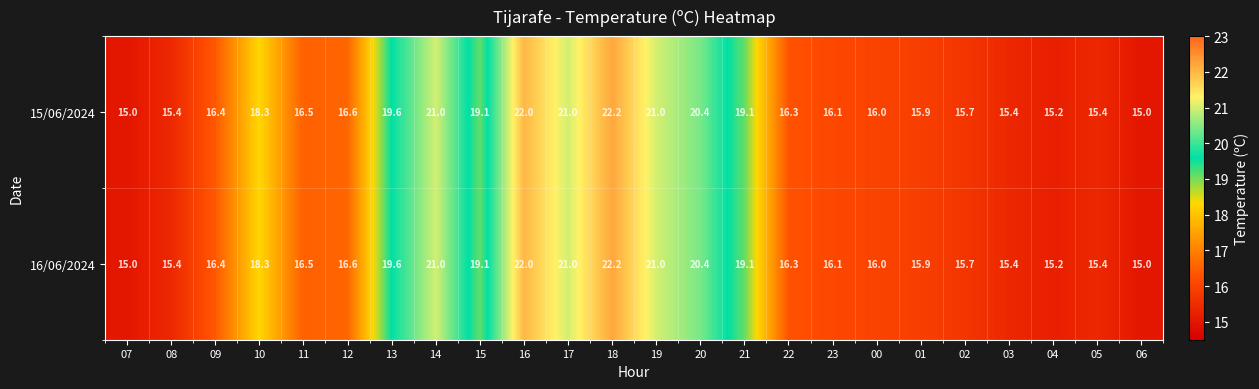

Where is 16/06/2024 nearest to the value 18?

10